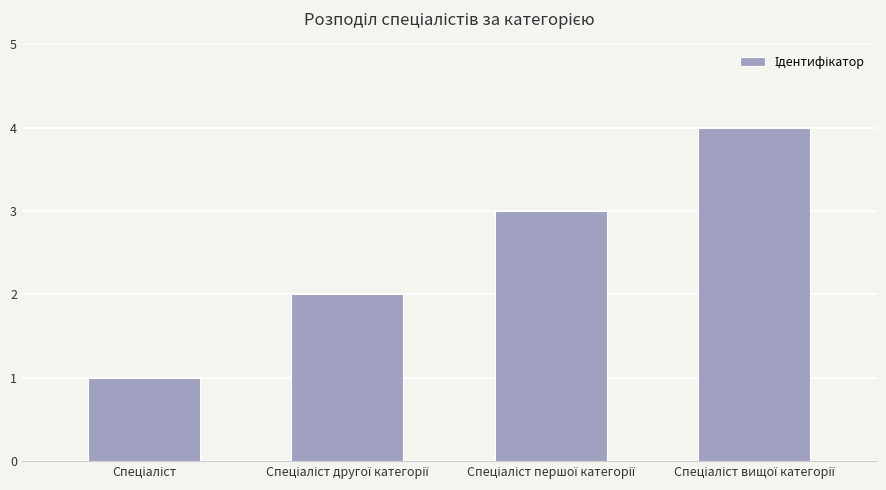

How many bars are there in total?

4